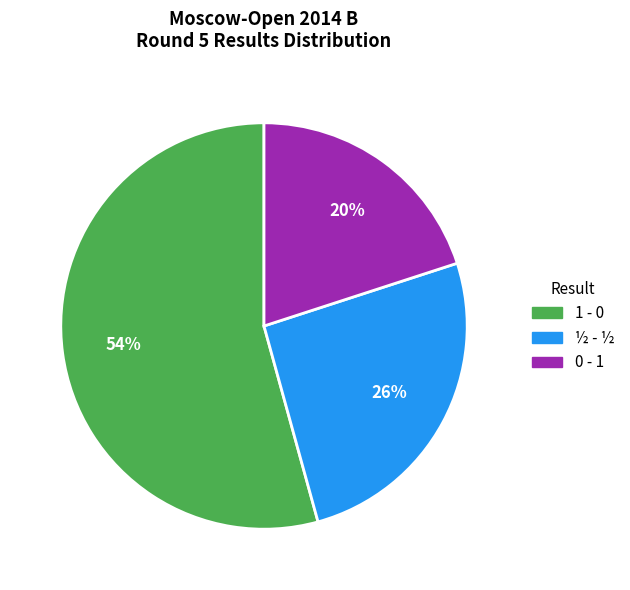

How many segments does this pie chart have?

3